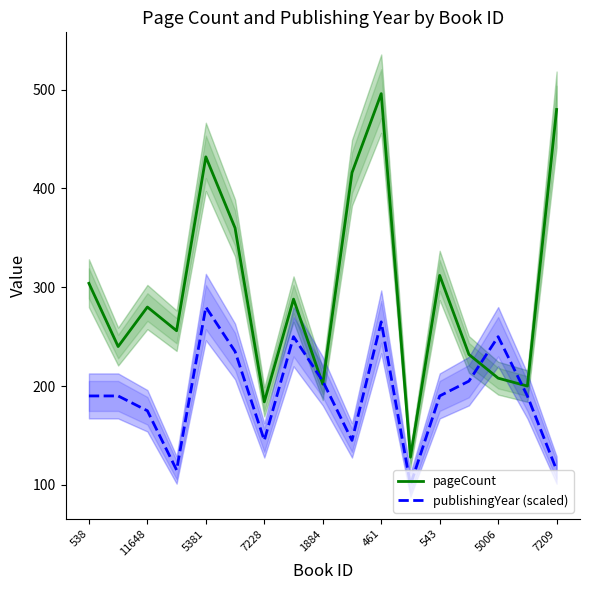

The value of publishingYear (scaled) at 543 is 190. True or false?

True